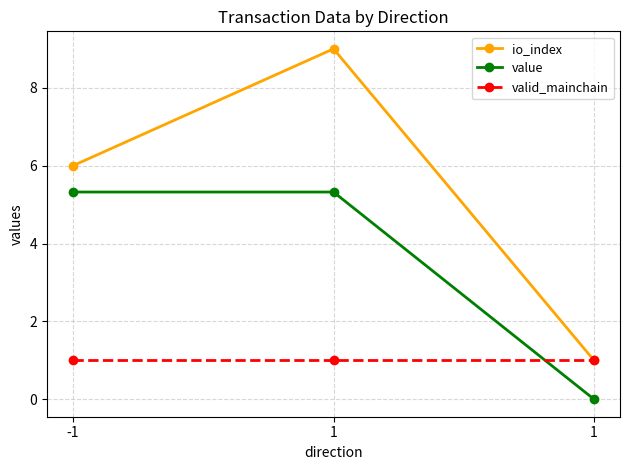

Reading left to right, extract all data points from this chart.

io_index: -1=6.0	1=9.0	1=1.0
value: -1=5.3	1=5.3	1=0.0
valid_mainchain: -1=1.0	1=1.0	1=1.0